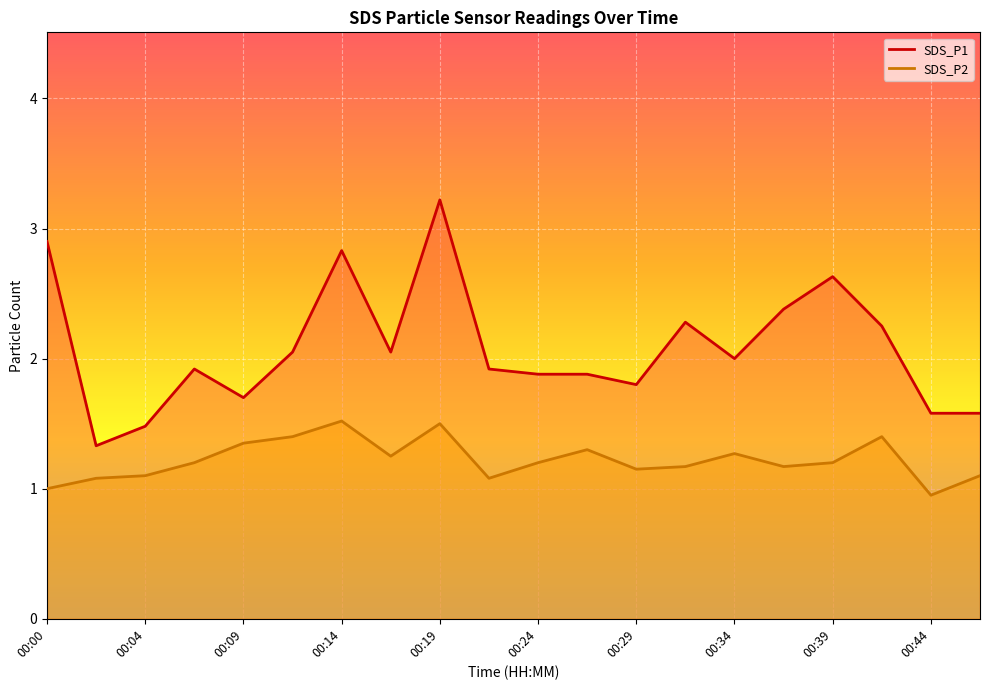

Is the value of SDS_P2 at 00:29 greater than the value of SDS_P1 at 00:36?

No